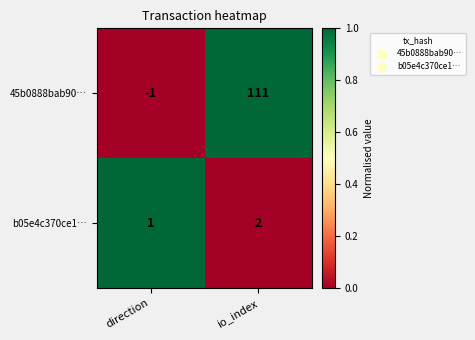

What is the sum of all 45b0888bab90… values?

110